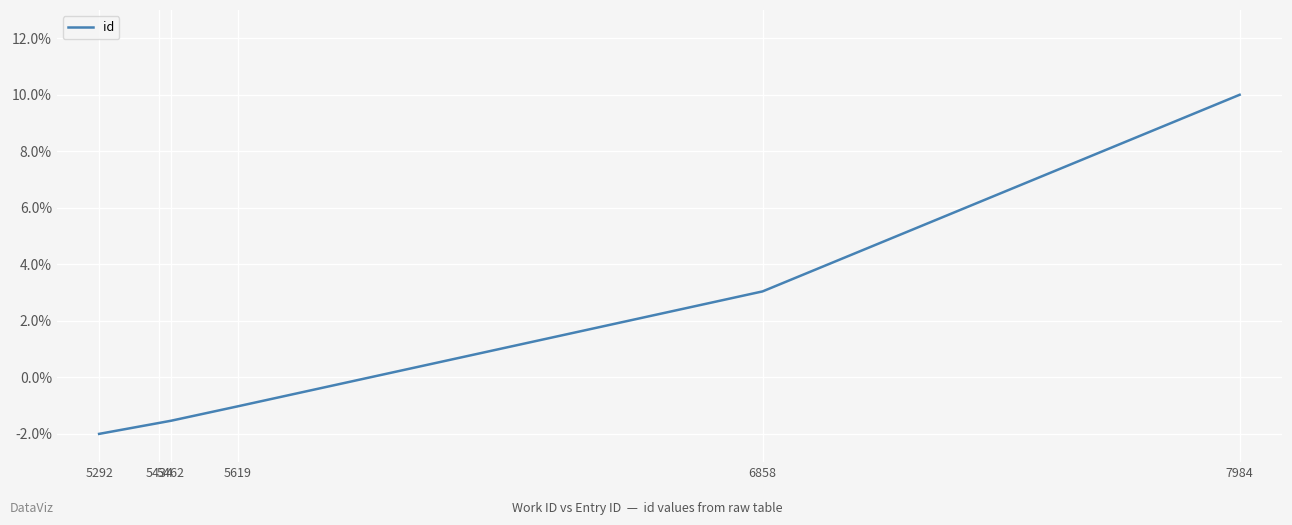

What is the smallest value displayed?

-2.0